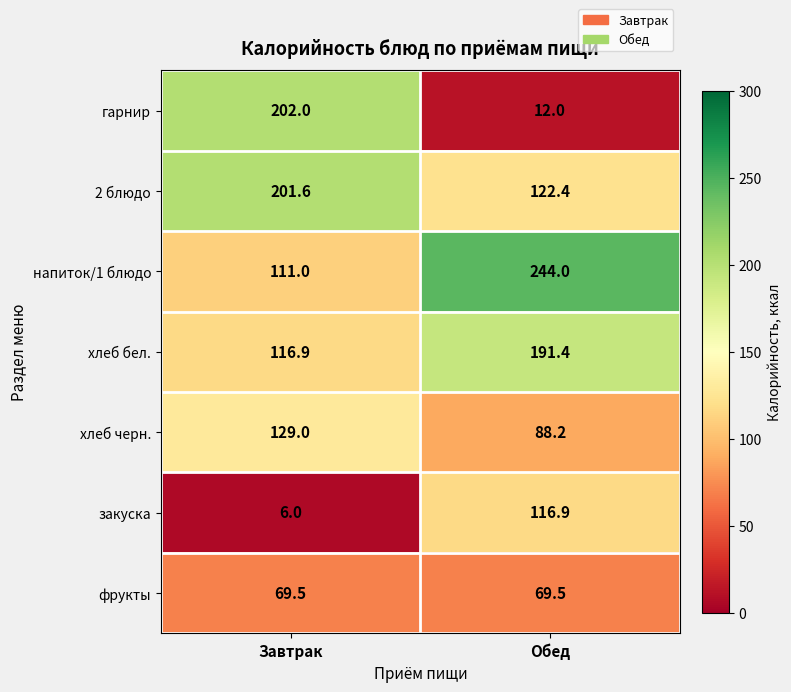

Reading left to right, list all the values displayed in this chart.

гарнир: 202.0	12.0
2 блюдо: 201.6	122.4
напиток/1 блюдо: 111.0	244.0
хлеб бел.: 116.9	191.4
хлеб черн.: 129.0	88.2
закуска: 6.0	116.9
фрукты: 69.5	69.5